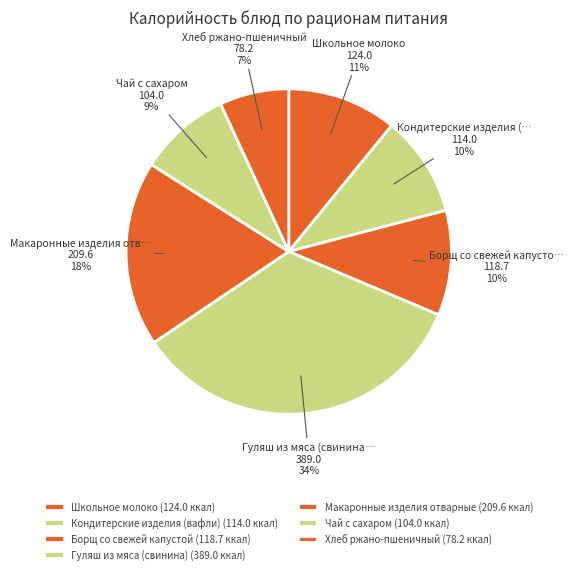

Rank the categories by value from lowest to highest.

Хлеб ржано-пшеничный, Чай с сахаром, Кондитерские изделия (вафли), Борщ со свежей капустой, Школьное молоко, Макаронные изделия отварные, Гуляш из мяса (свинина)